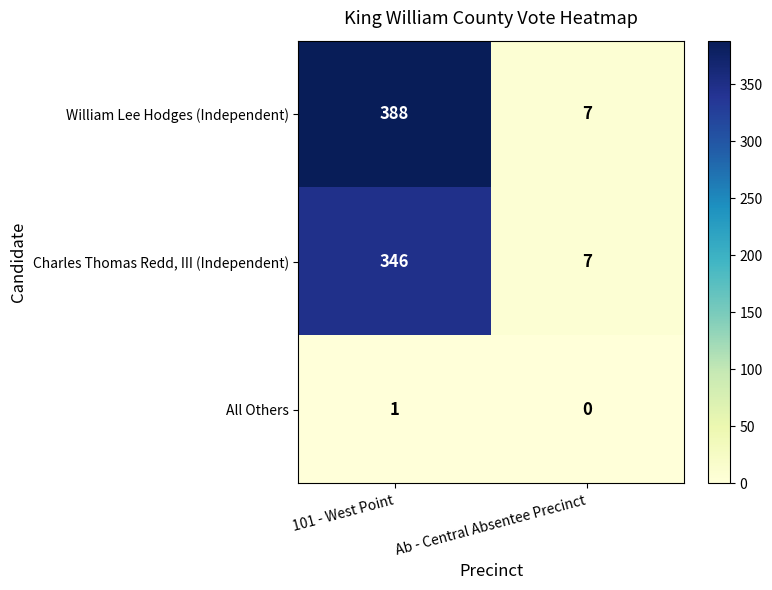

At which label is William Lee Hodges (Independent) closest to 197?

Ab - Central Absentee Precinct